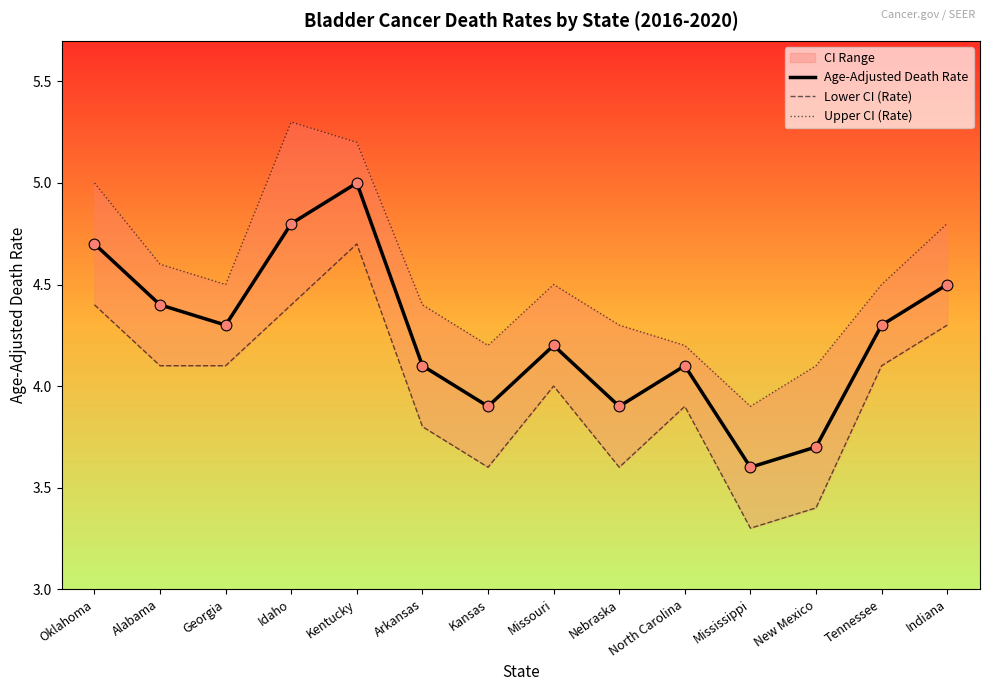

Which series contains the highest Y value?

Upper CI (Rate)